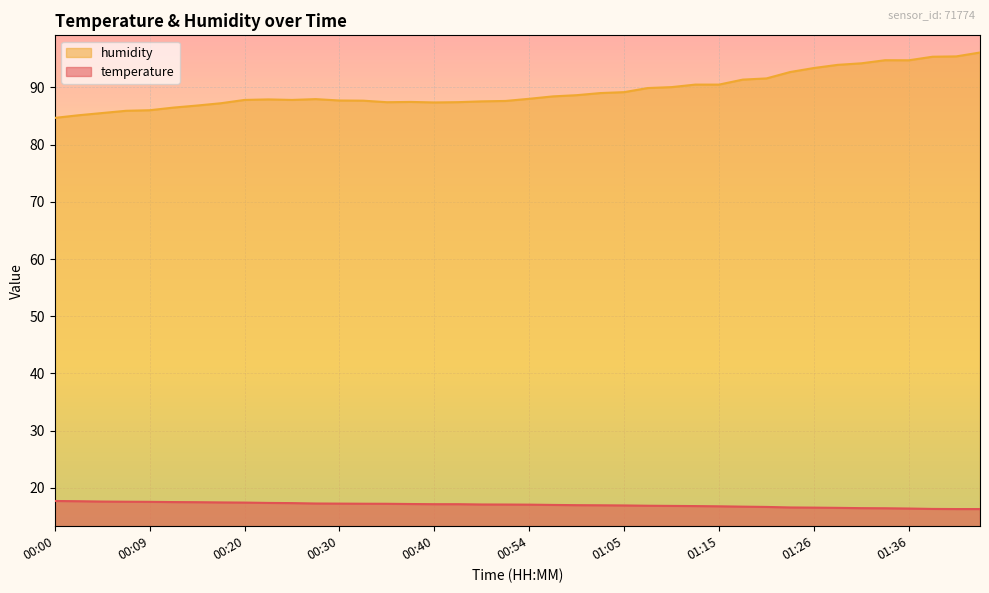

True or false: humidity has more than 2 points higher than both neighbors.

True